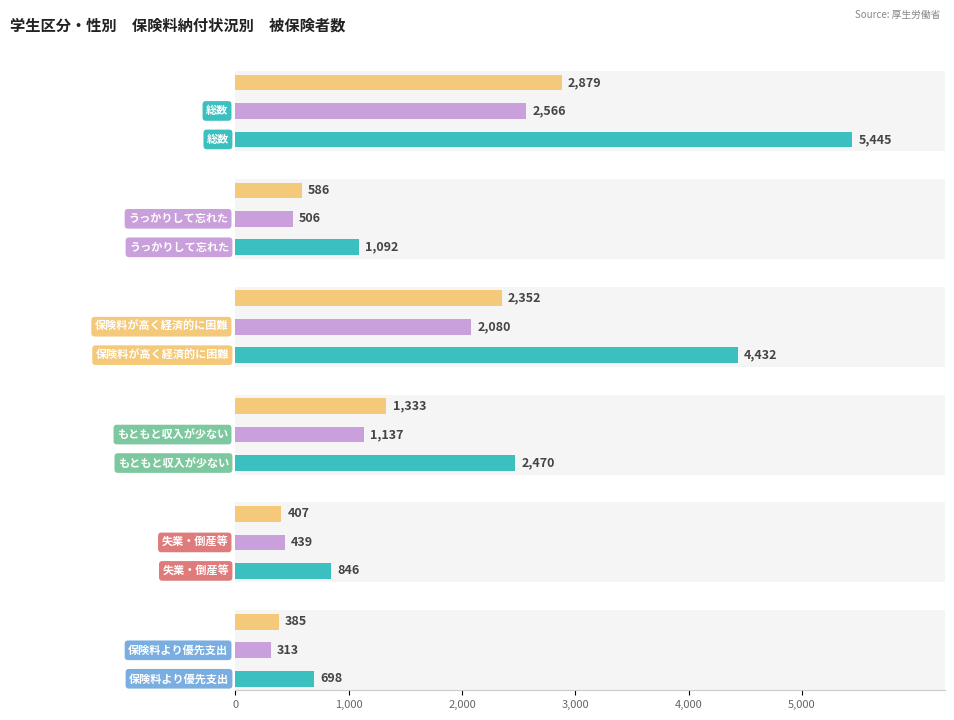

Rank the series at 1,000 from lowest to highest value.

保険料より優先支出, 失業・倒産等, うっかりして忘れた, もともと収入が少ない, 保険料が高く経済的に困難, 総数